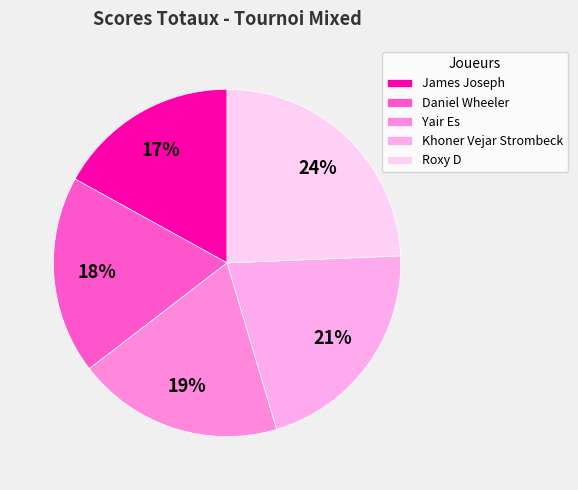

True or false: Yair Es accounts for 19% of the total.

True